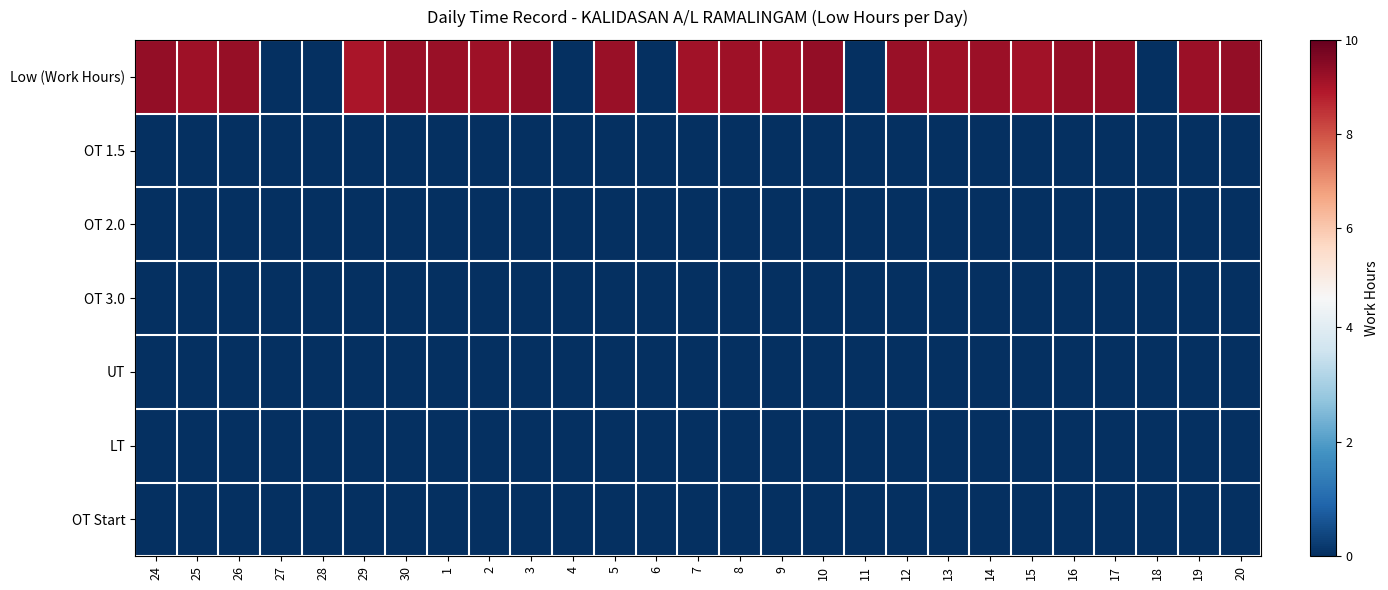

Which series has the largest total across all categories?

Low (Work Hours)